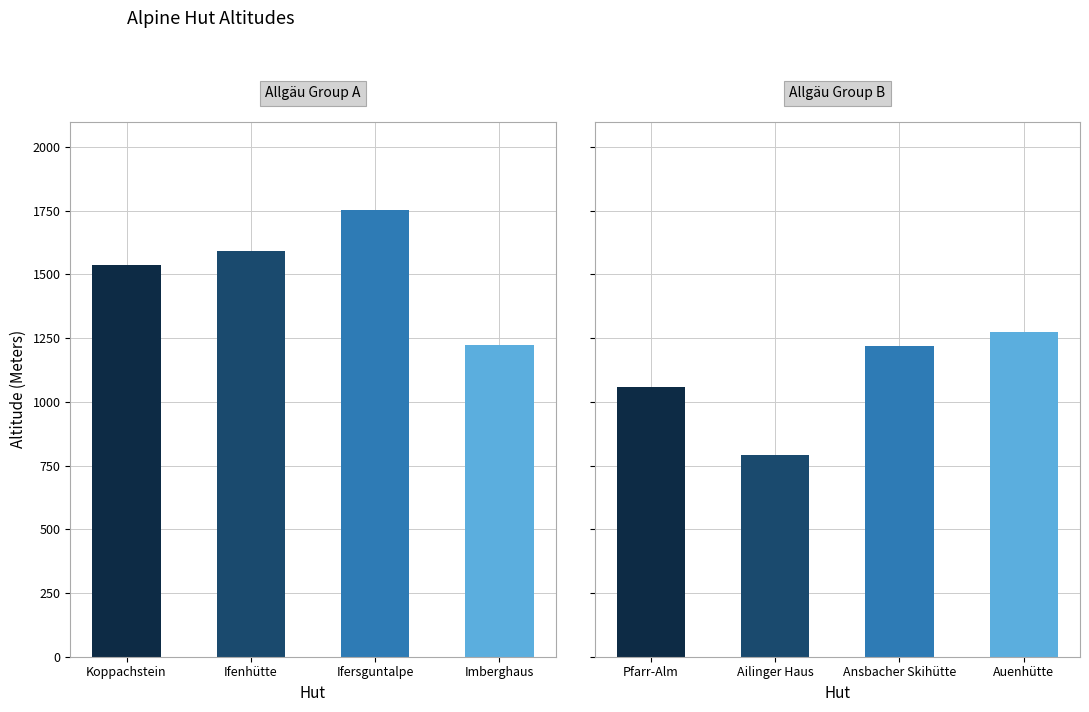

What is the minimum value shown in the chart?

792